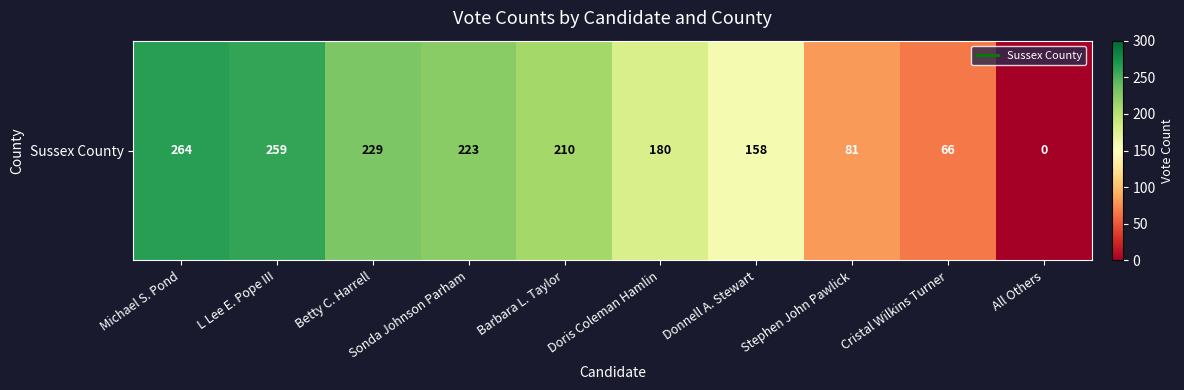

True or false: the data shows 223 at Sonda Johnson Parham.

True